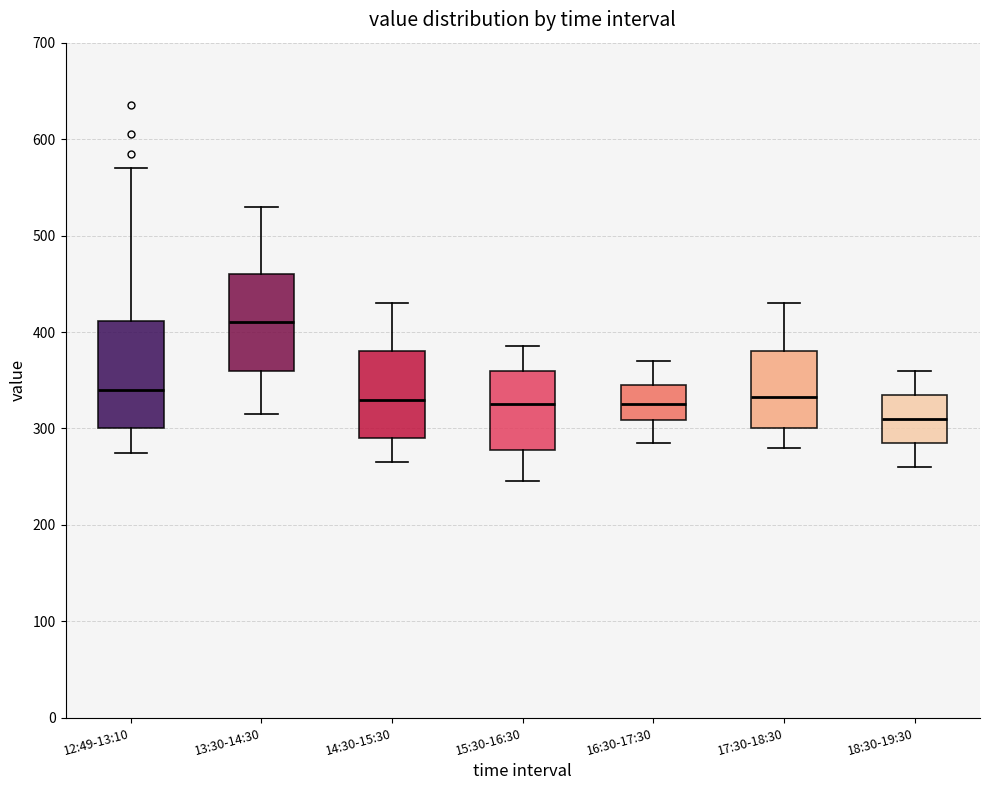

Which box has the highest median line?

13:30-14:30